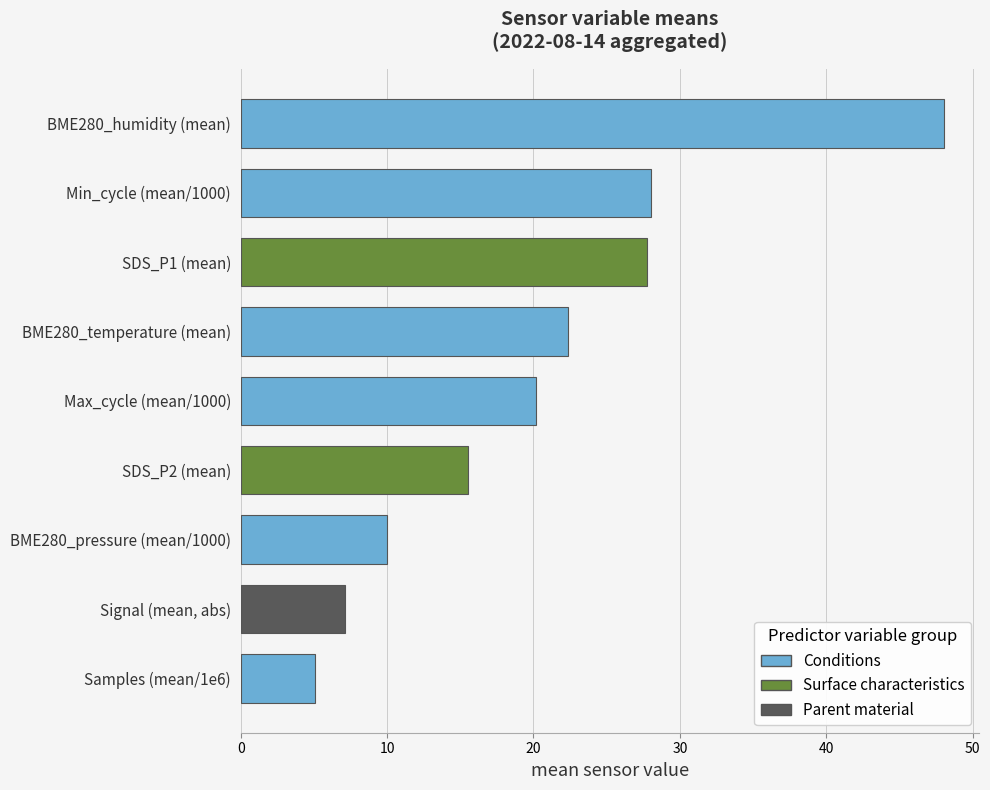

The value at SDS_P2 (mean) is 15.6. True or false?

True